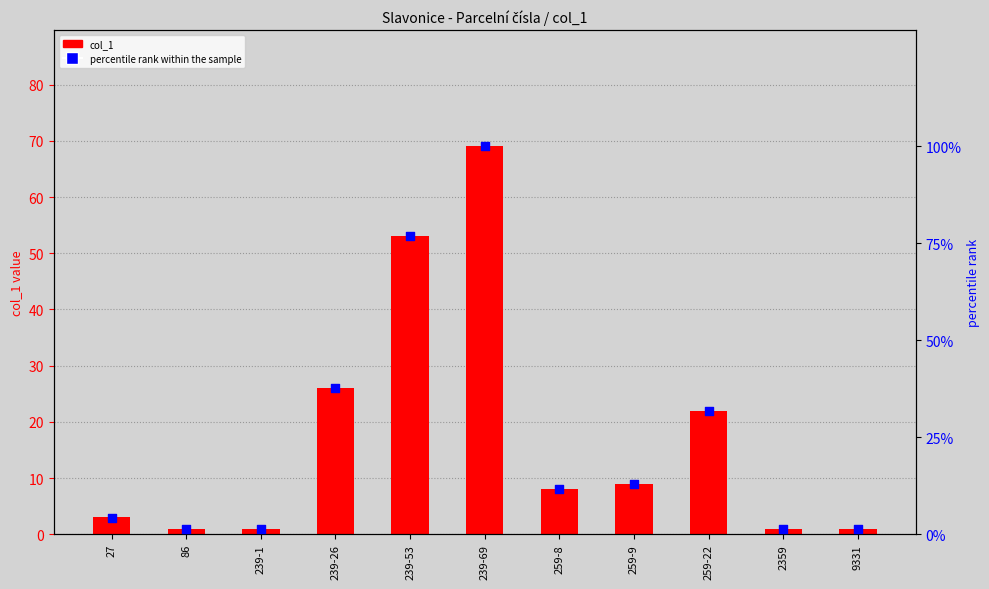

Which series has the largest total across all categories?

percentile rank within the sample